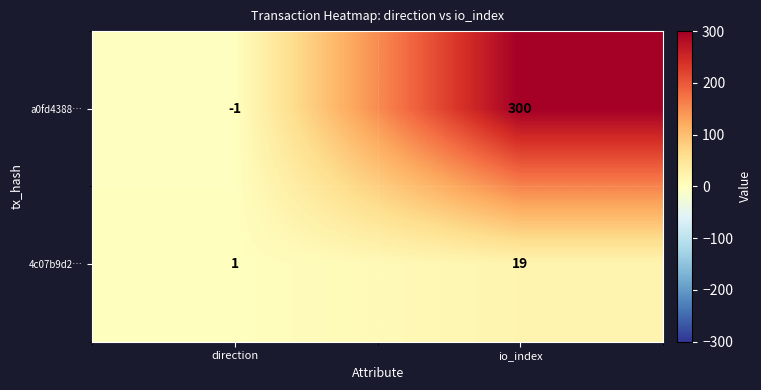

The a0fd4388… series shows -1 at direction. True or false?

True